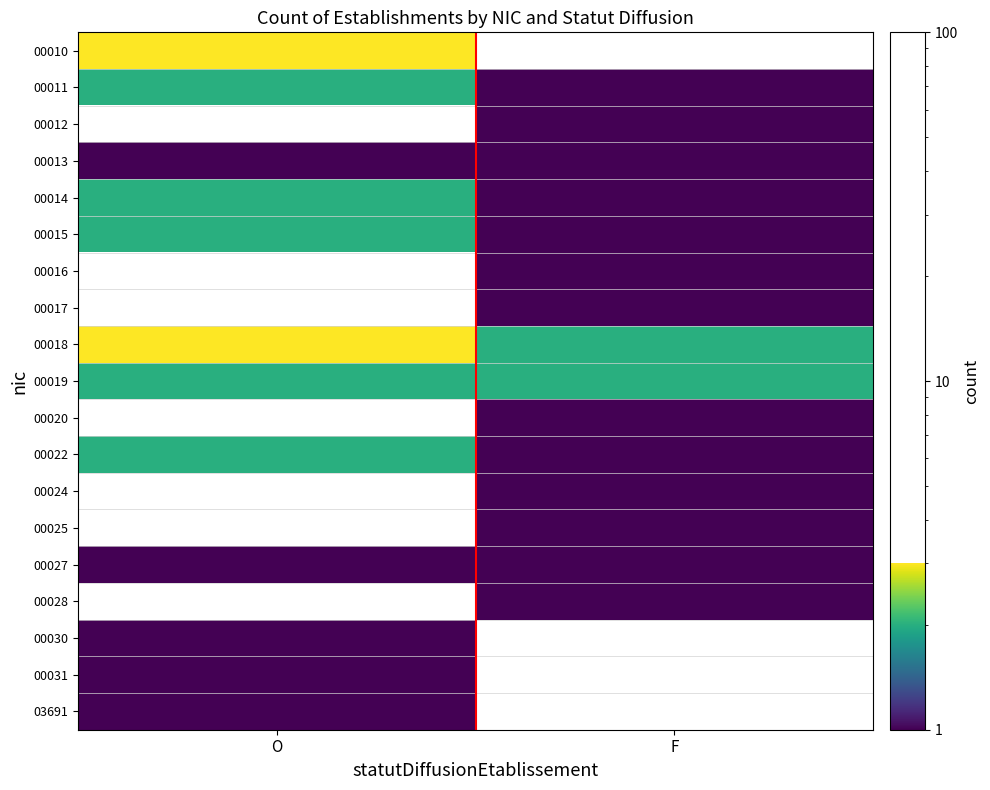

True or false: 00014 has a value of 0.6 at F.

False